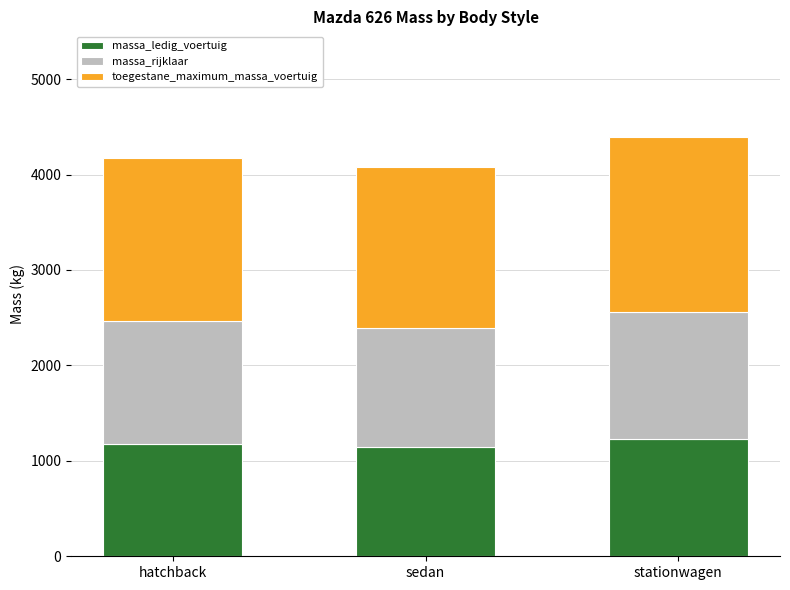

Reading left to right, what are the values for massa_ledig_voertuig?

1180	1145	1230